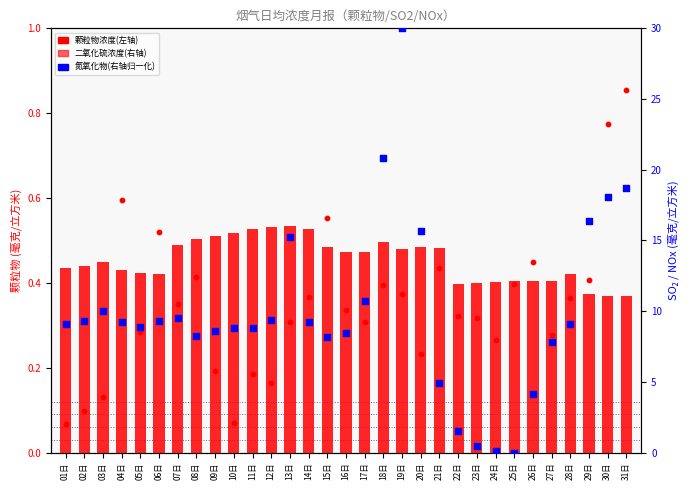

What are all the series names shown in the legend?

颗粒物浓度, 二氧化硫浓度, 氮氧化物(归一化)